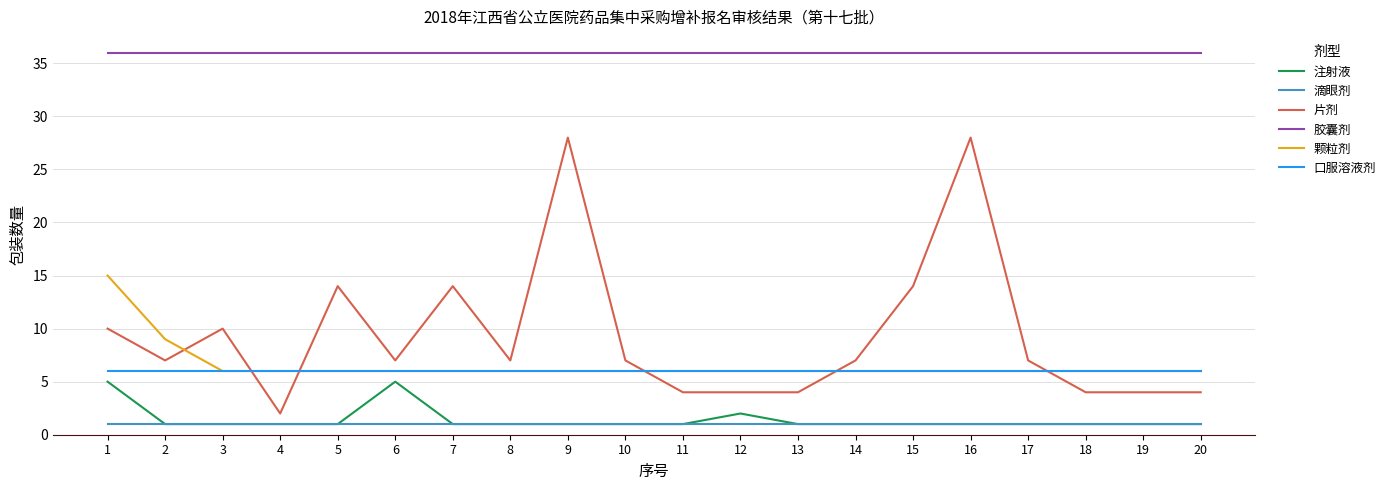

Which series has the largest range (max minus min)?

片剂